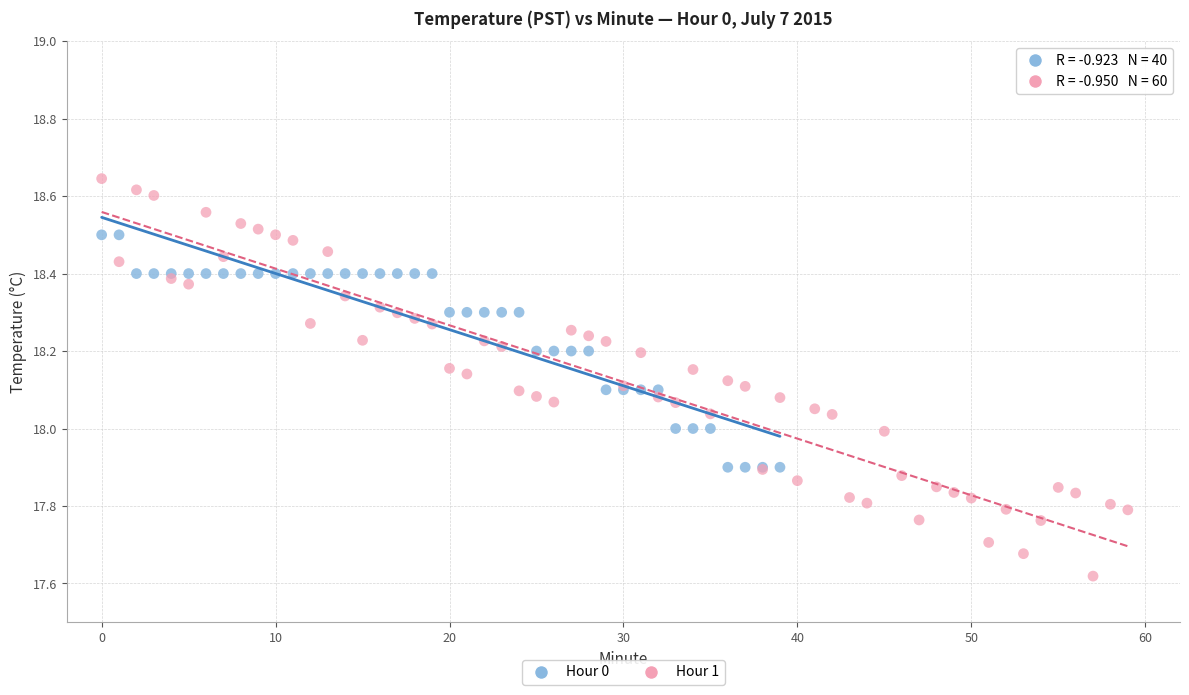

What are all the series names shown in the legend?

Hour 0, Hour 1